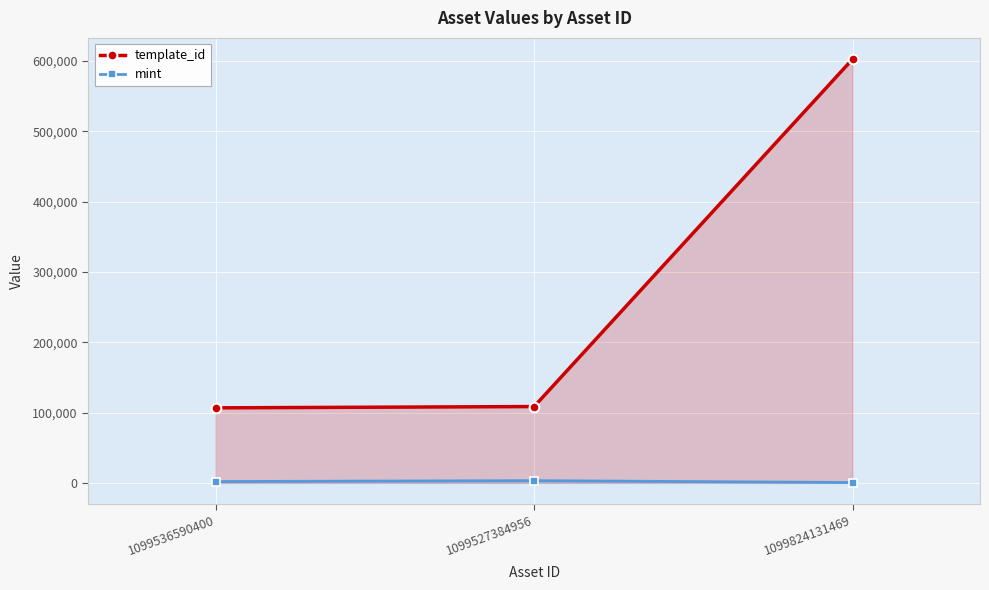

Reading left to right, transcribe all the data shown in this chart.

template_id: 1099536590400=106640	1099527384956=108484	1099824131469=602592
mint: 1099536590400=1866	1099527384956=3152	1099824131469=474